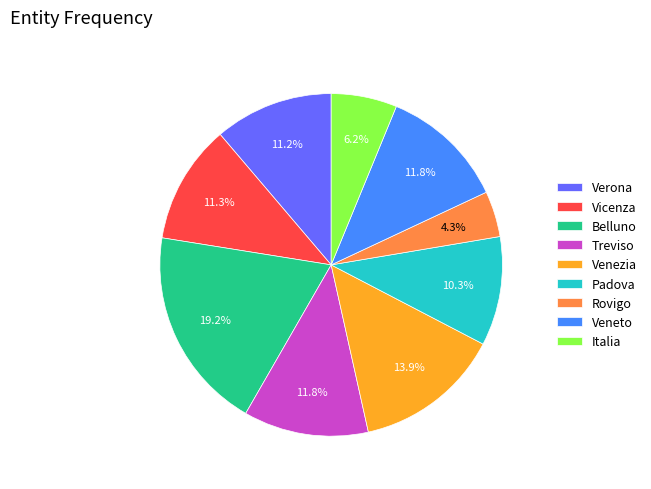

True or false: Italia accounts for 6% of the total.

True